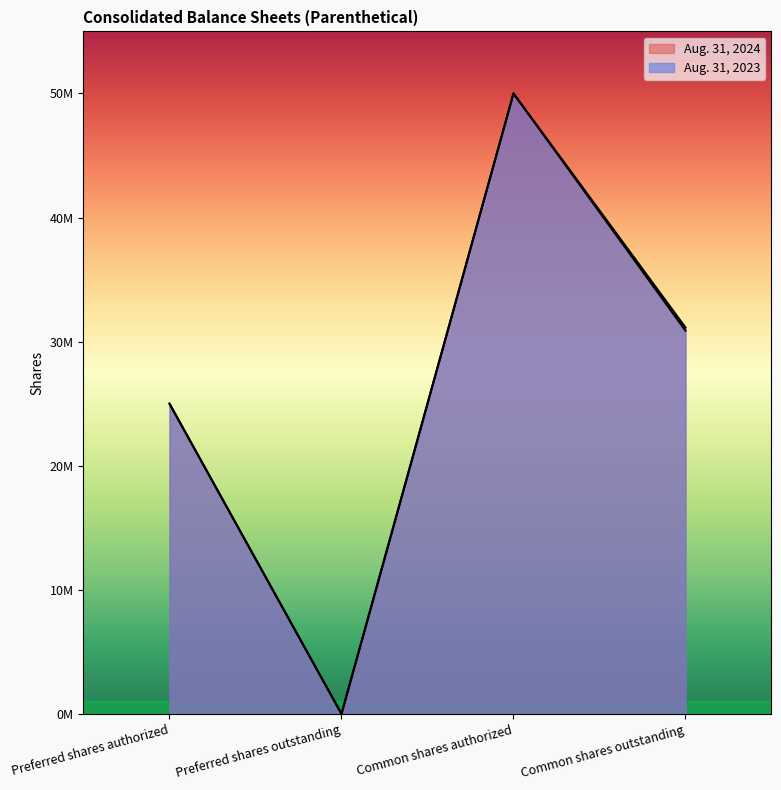

What is the greatest value displayed?

50000000